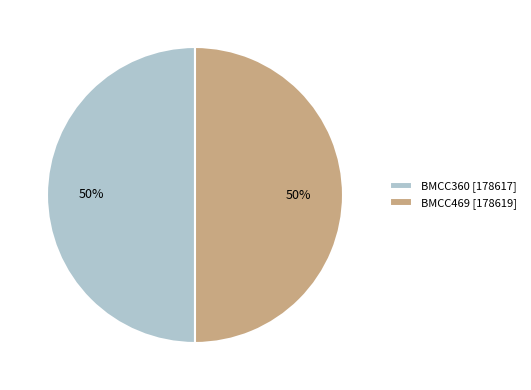

To the nearest percent, what is the average slice percentage?

50%